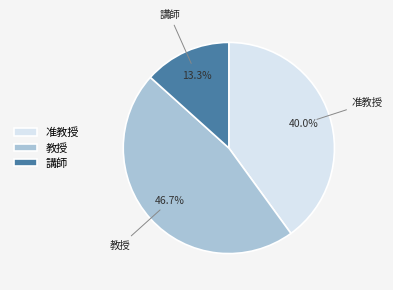

Rank the categories by value from lowest to highest.

講師, 准教授, 教授